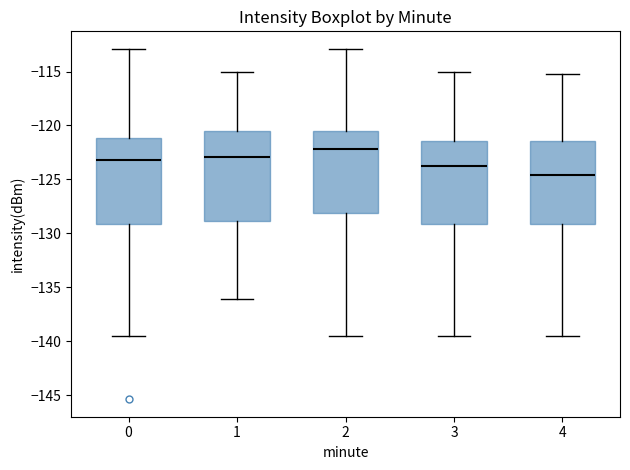

Where is the lower edge of the box at x = 3 on the y-axis? The values are not printed on the chart, so give them approximately, as read against the axis.

-129.0